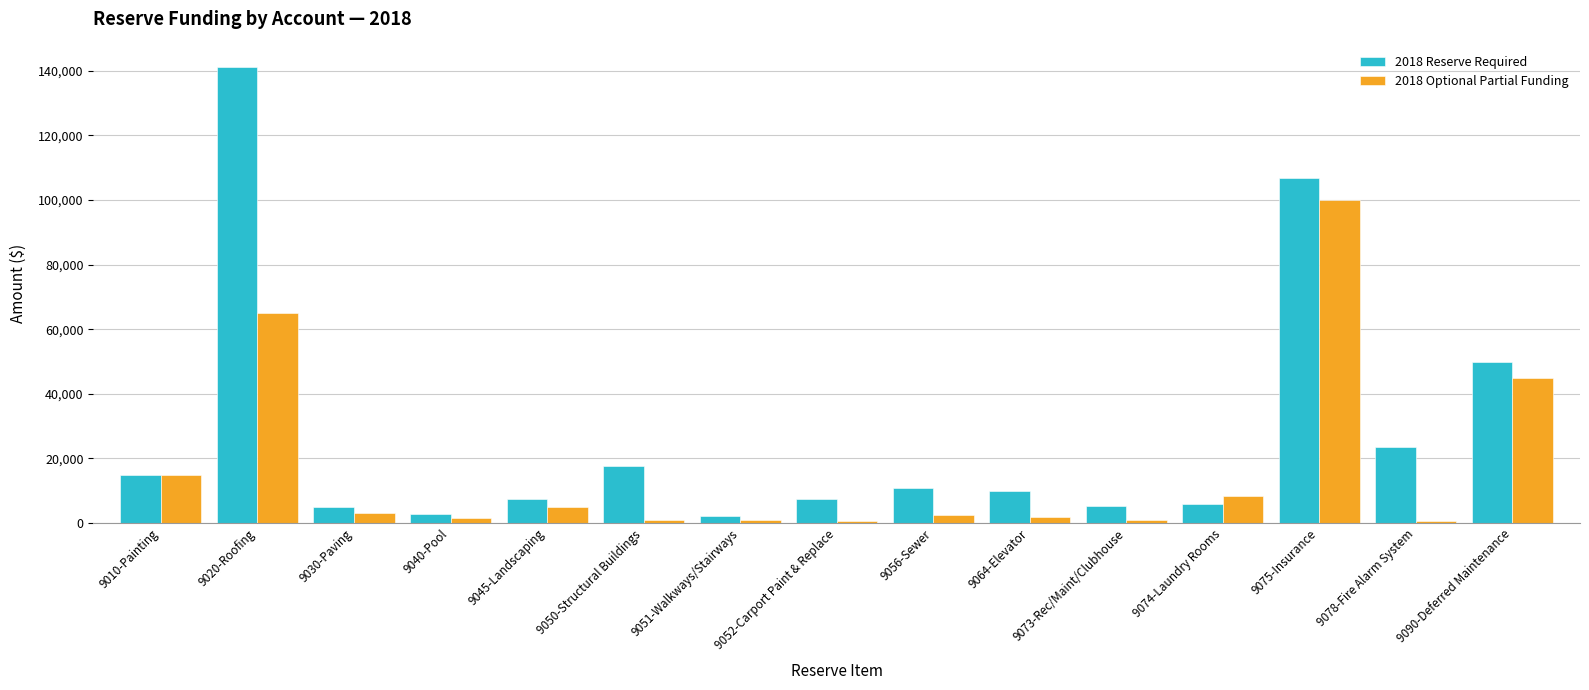

Is the value of 2018 Reserve Required at 9040-Pool greater than the value of 2018 Optional Partial Funding at 9073-Rec/Maint/Clubhouse?

Yes